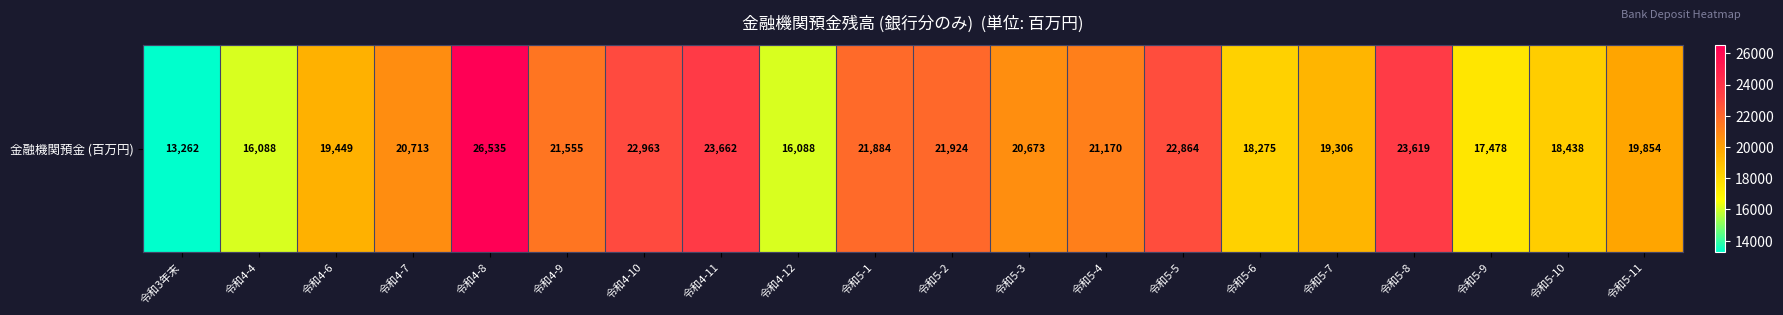

How many values are below 20713?

10